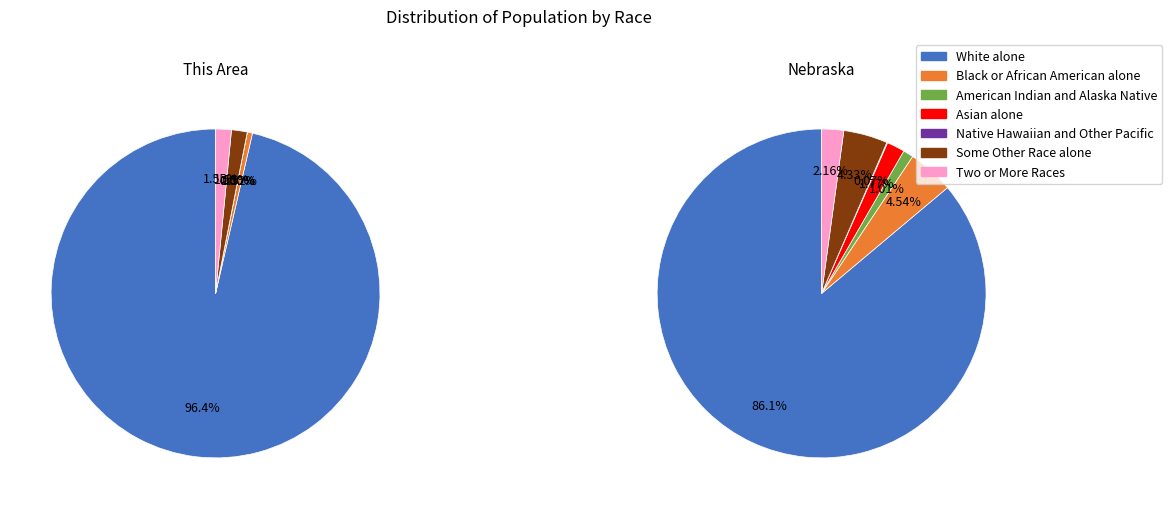

The Asian alone slice represents 1% of the pie. True or false?

False